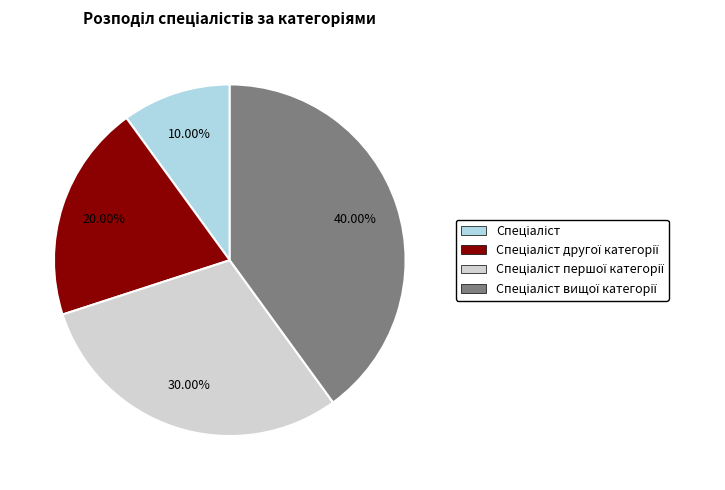

Is there any slice that represents more than half of the pie?

No